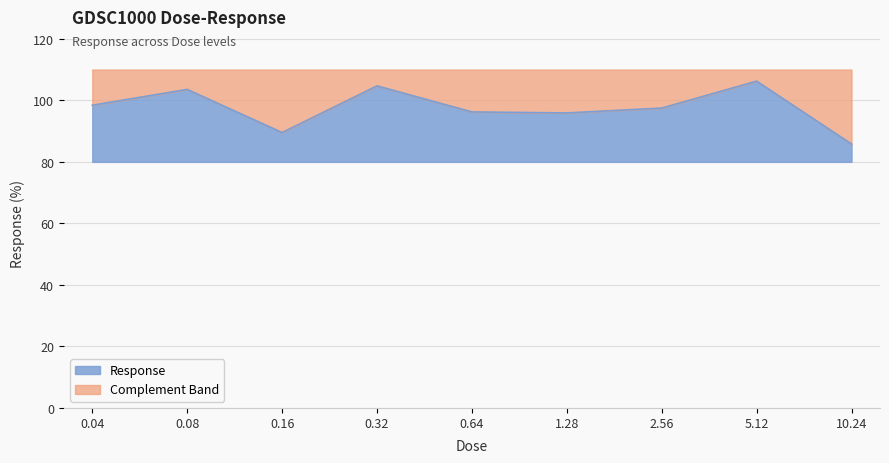

How many points are lower than both their immediate neighbors (excluding endpoints)?

2